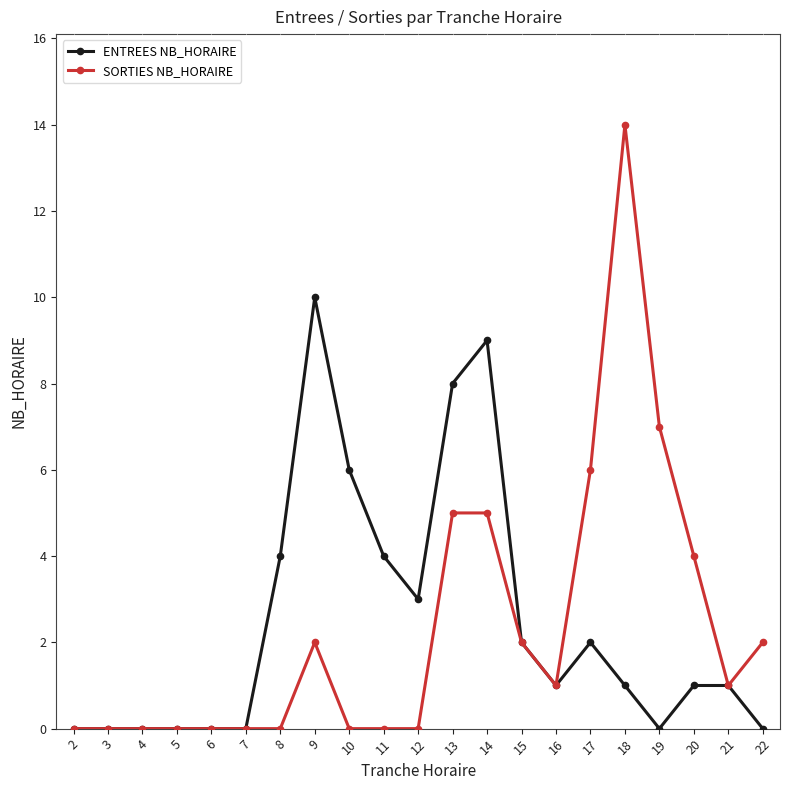

Which series has the largest range (max minus min)?

SORTIES NB_HORAIRE